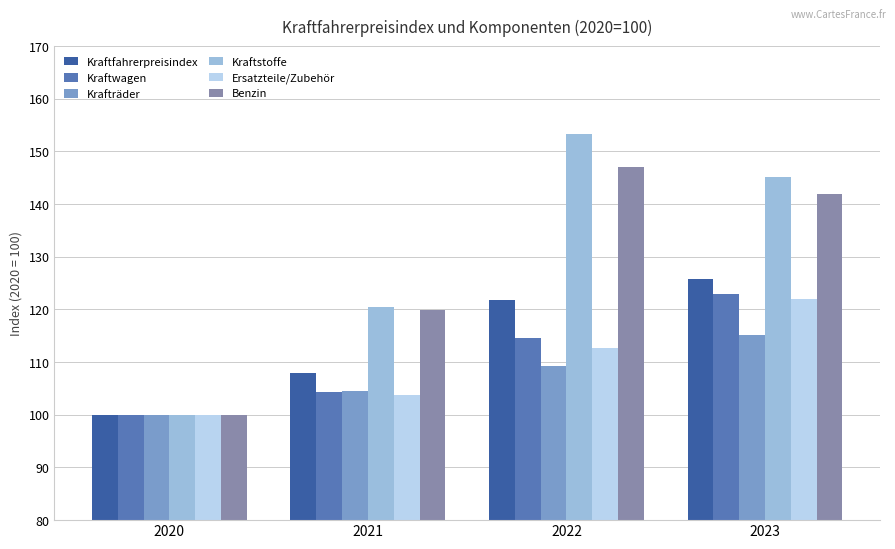

What is the sum of all Ersatzteile/Zubehör values?

438.2